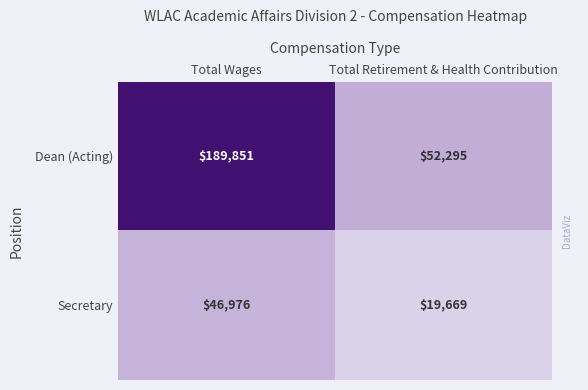

Reading left to right, transcribe all the data shown in this chart.

Dean (Acting): Total Wages=189851	Total Retirement & Health Contribution=52295
Secretary: Total Wages=46976	Total Retirement & Health Contribution=19669